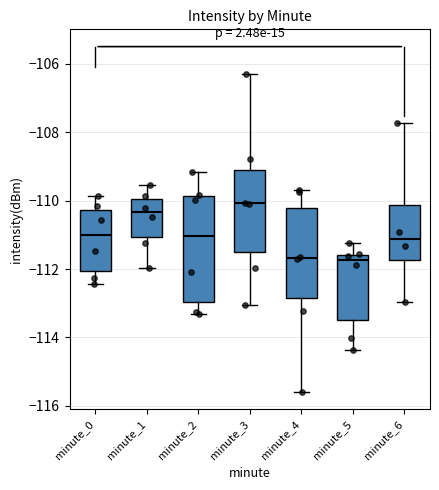

Comparing the boxes themselves (not the whiskers), which one is the tallest?

minute_2